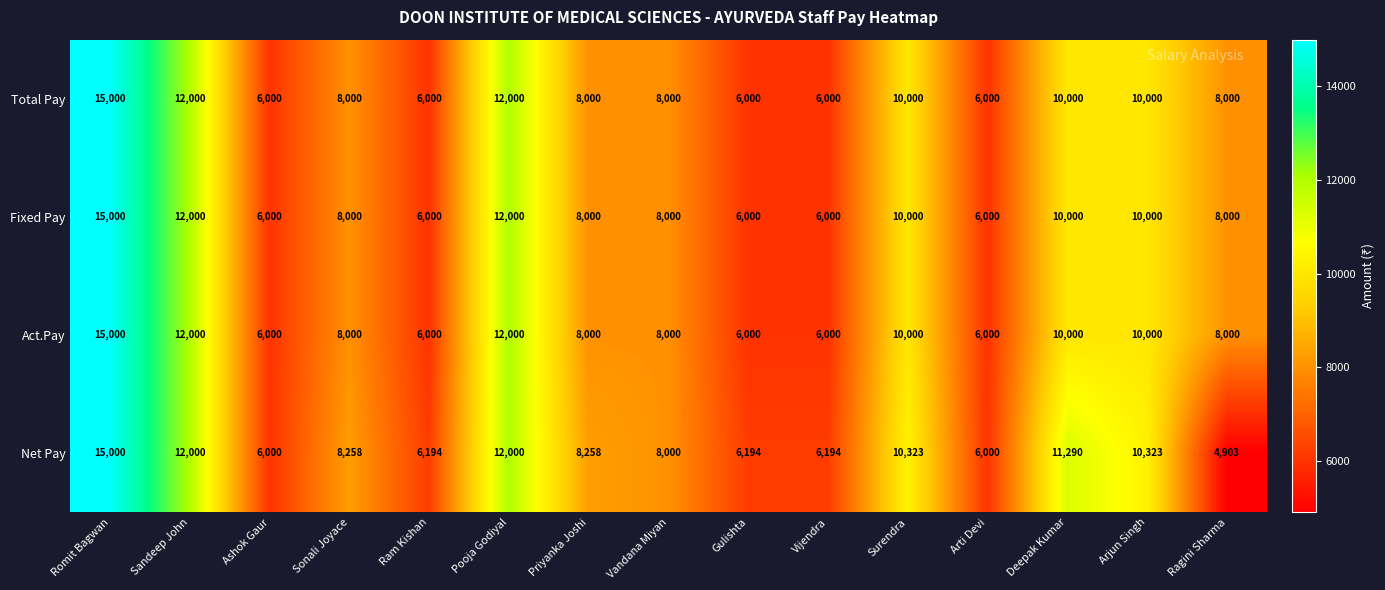

At which category does the chart reach its peak across all series?

Romit Bagwan